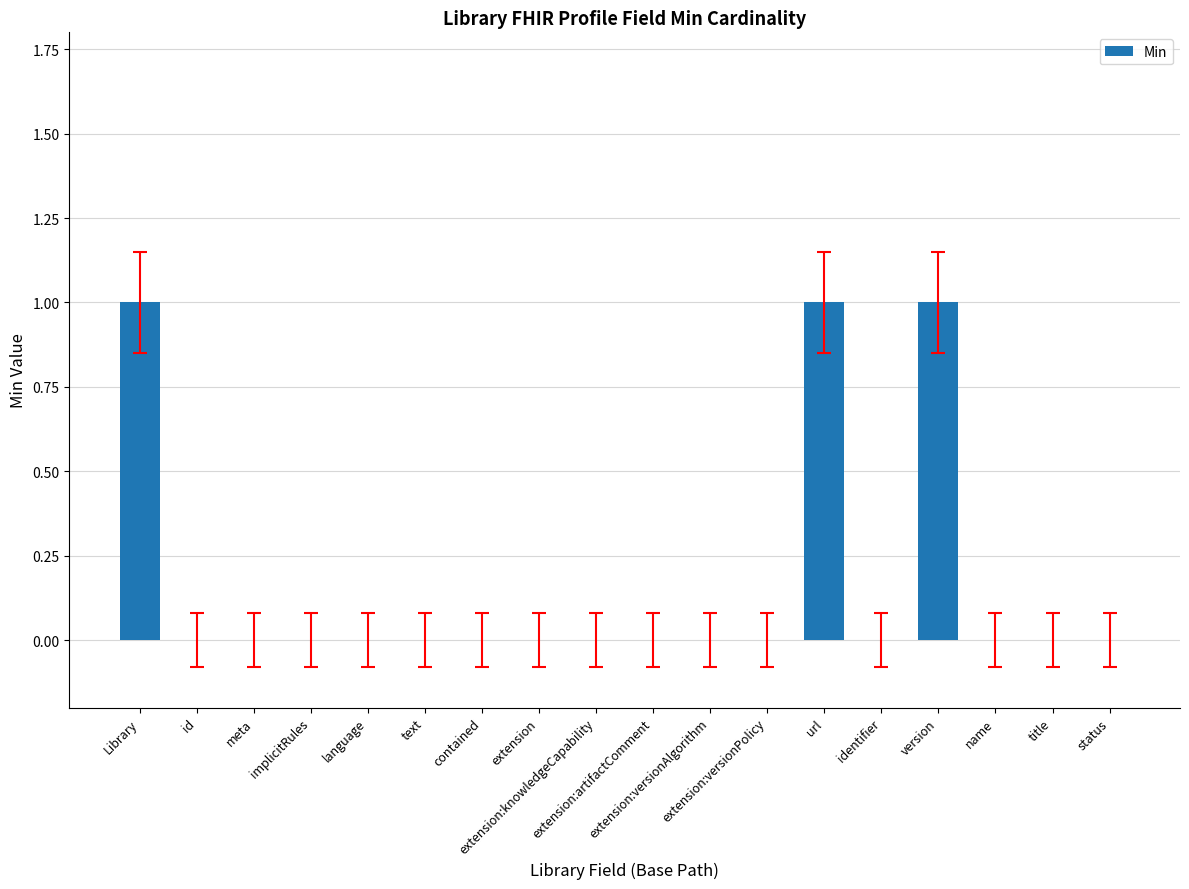

What is the sum of all values?

3